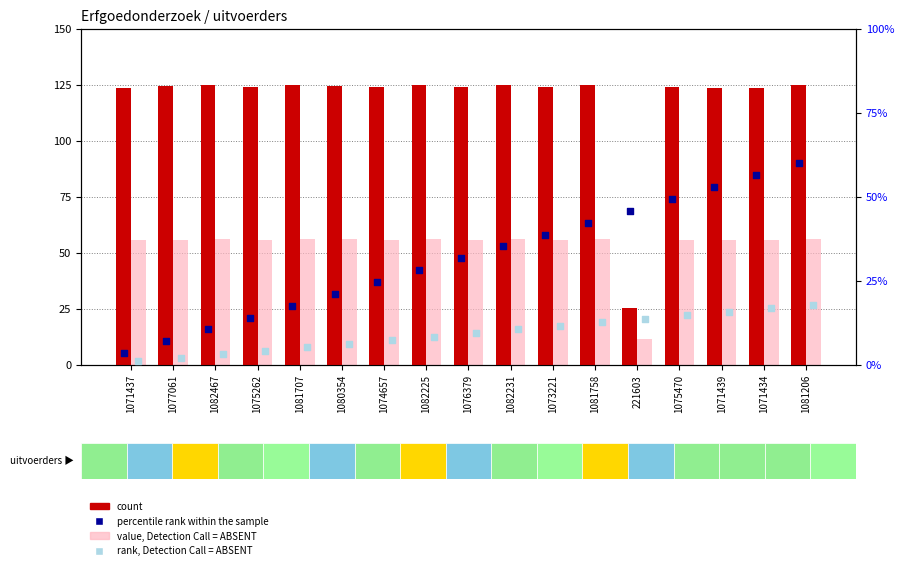

Which series has the largest Y range (max minus min)?

count